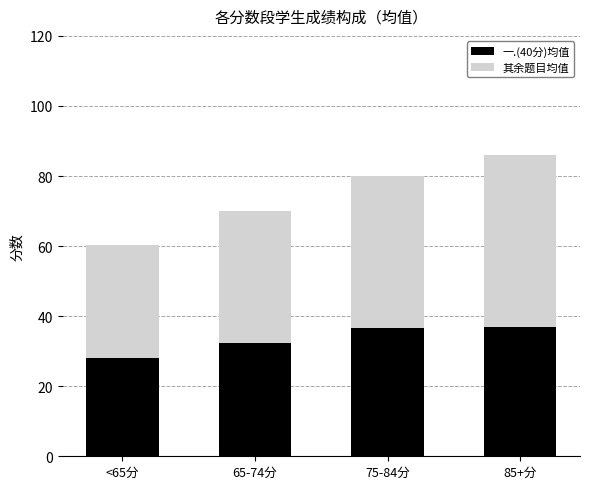

What is the total value across all series at <65分?

60.2